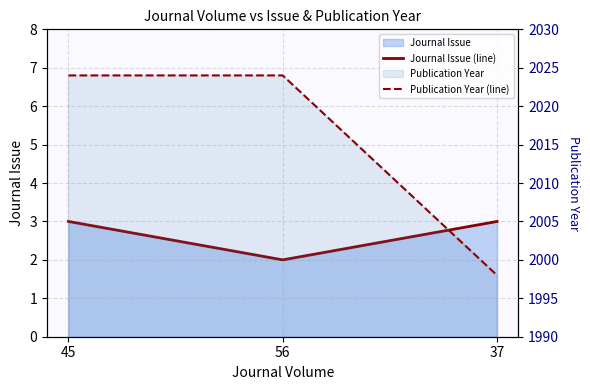

Reading left to right, transcribe all the data shown in this chart.

Journal Issue (line): 3	2	3
Publication Year (line): 2024	2024	1998